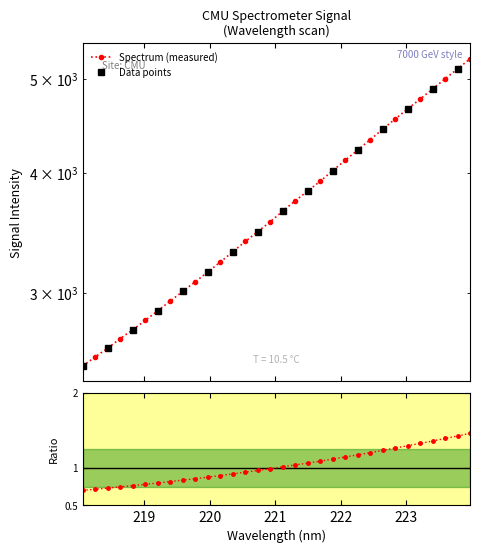

What is the change in value from 218.442 to 222.8355?

+1921.3